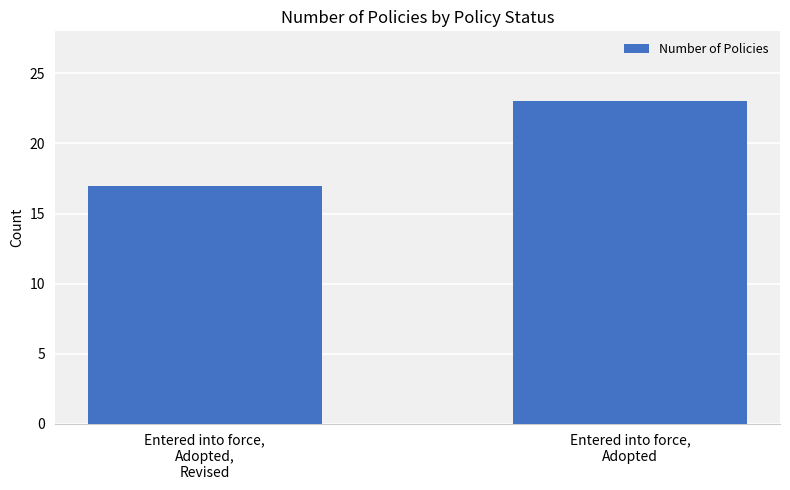

What is the value of the 1st bar from the left?

17